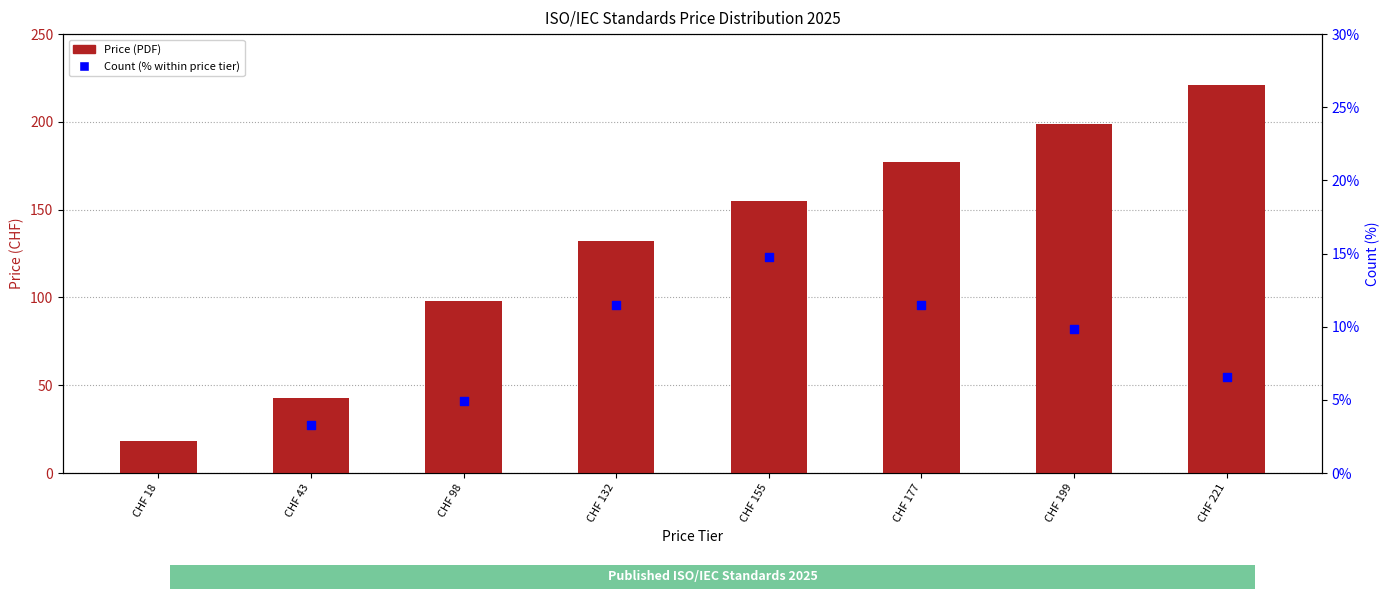

Which series has the largest Y range (max minus min)?

Price (PDF)